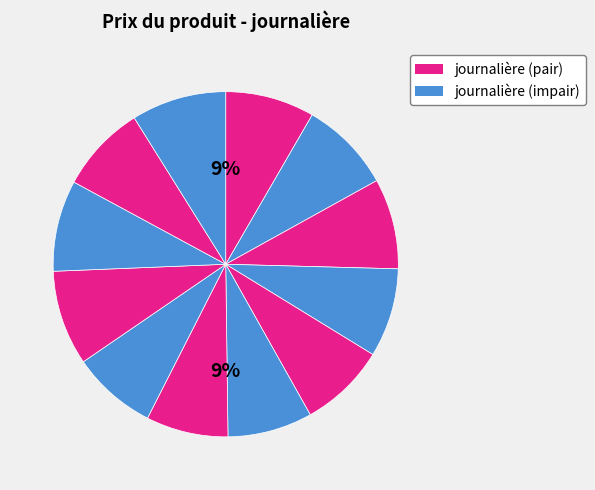

To the nearest percent, what portion does 2024-11-07 represent?

8%